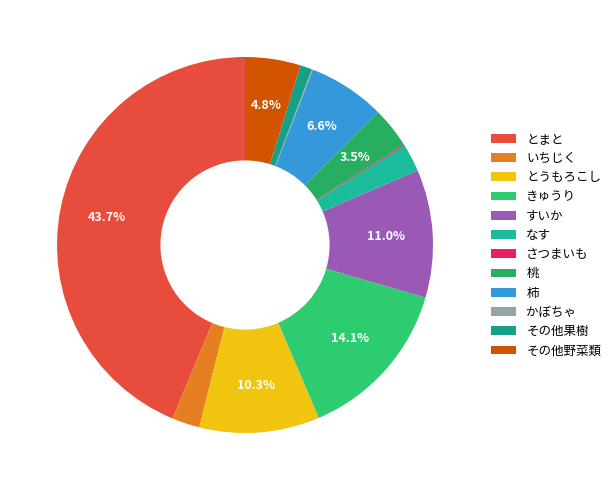

Rank the categories by value from highest to lowest.

とまと, きゅうり, すいか, とうもろこし, 柿, その他野菜類, 桃, いちじく, なす, その他果樹, さつまいも, かぼちゃ